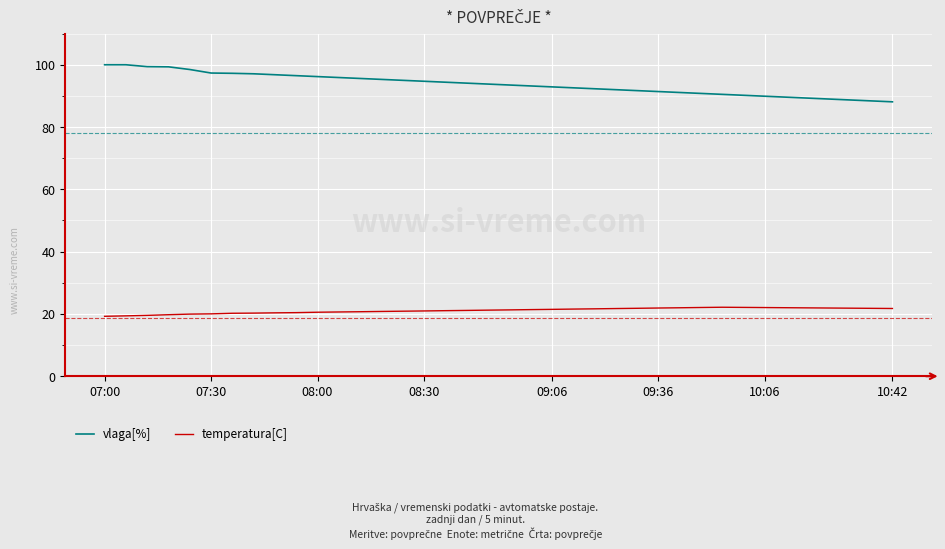

Does the chart display data point markers on the line(s)?

No